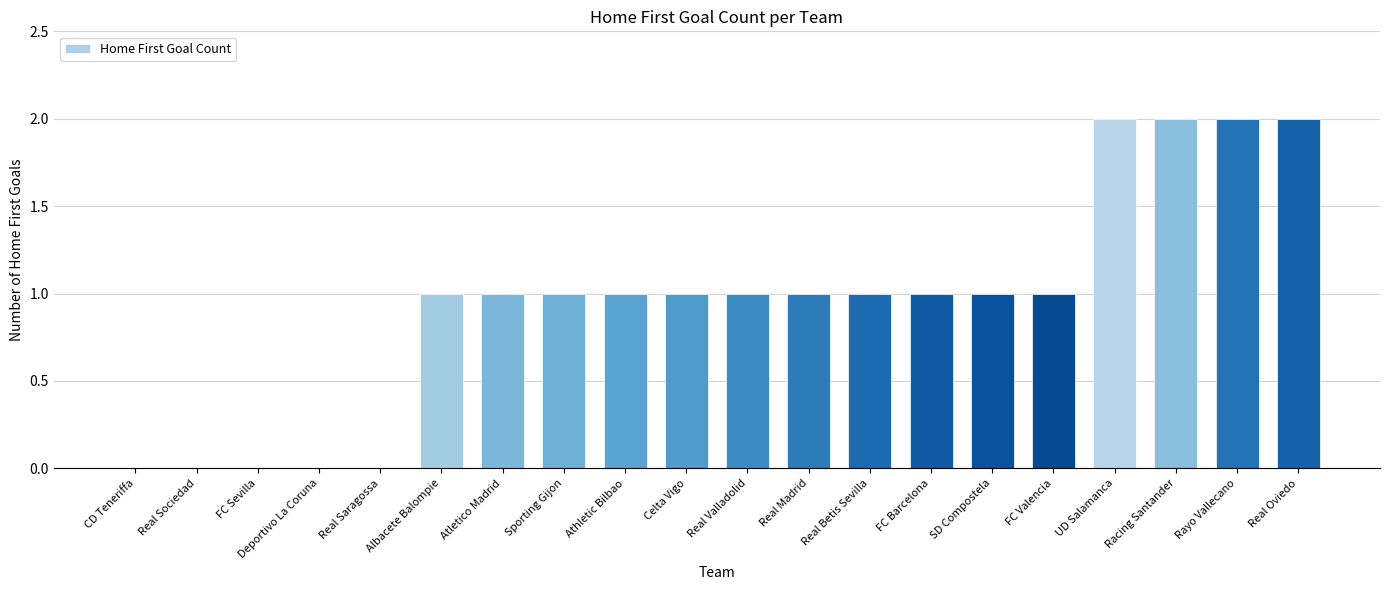

The value at SD Compostela is 1. True or false?

True